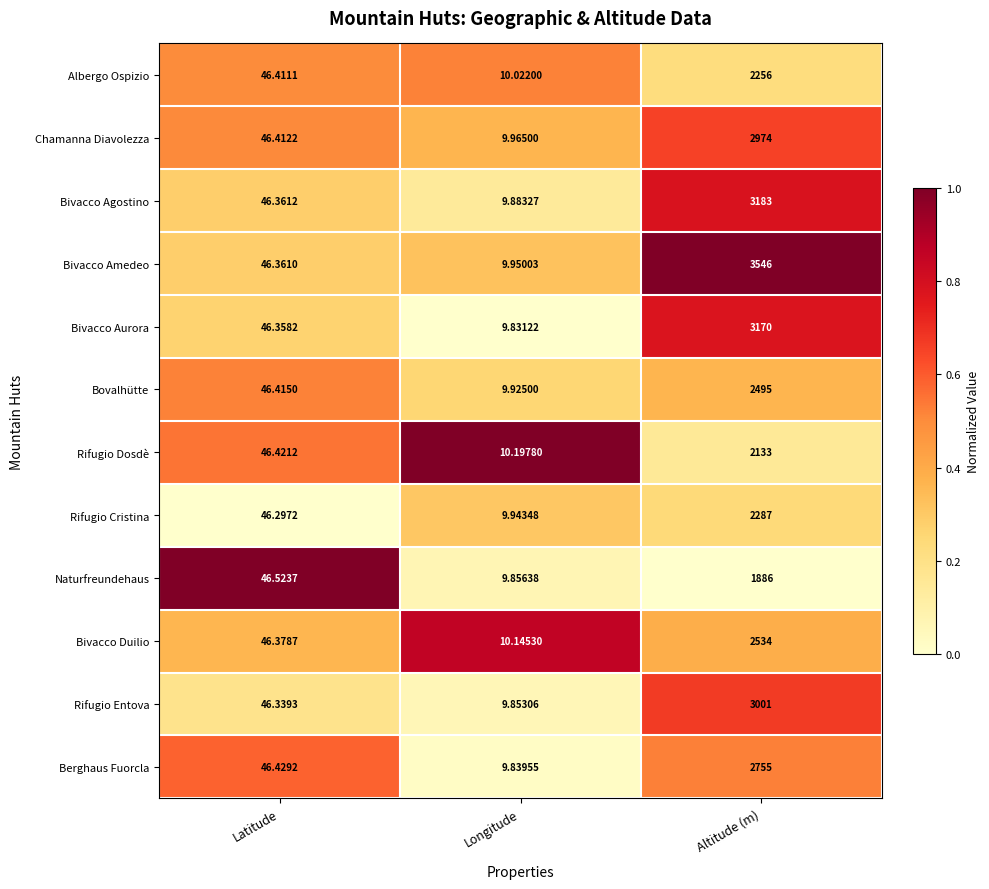

Which series has the largest total across all categories?

Bivacco Amedeo